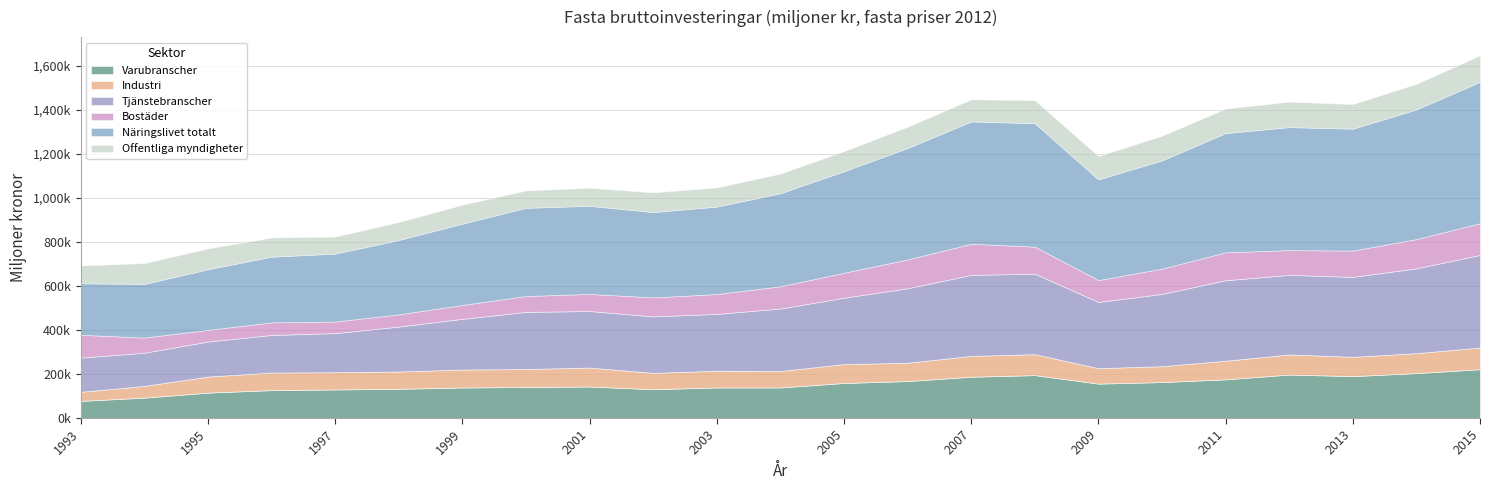

Is the value of Tjänstebranscher at 2015 greater than the value of Bostäder at 2011?

Yes